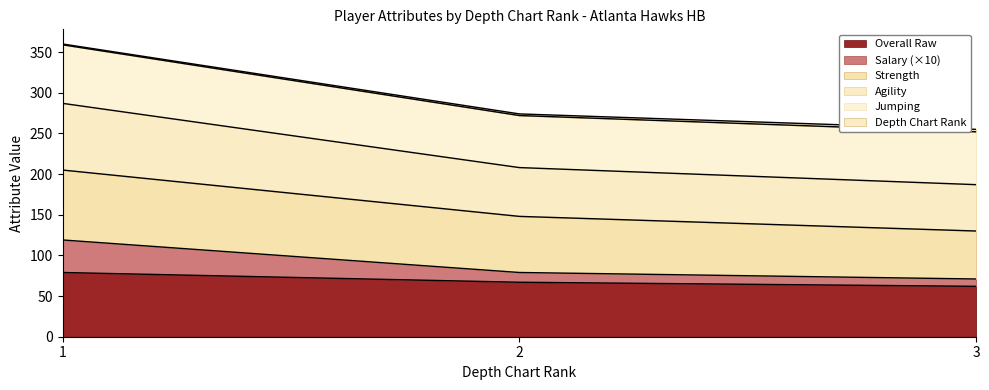

Is the value of strength at 1 greater than the value of salary at 3?

Yes